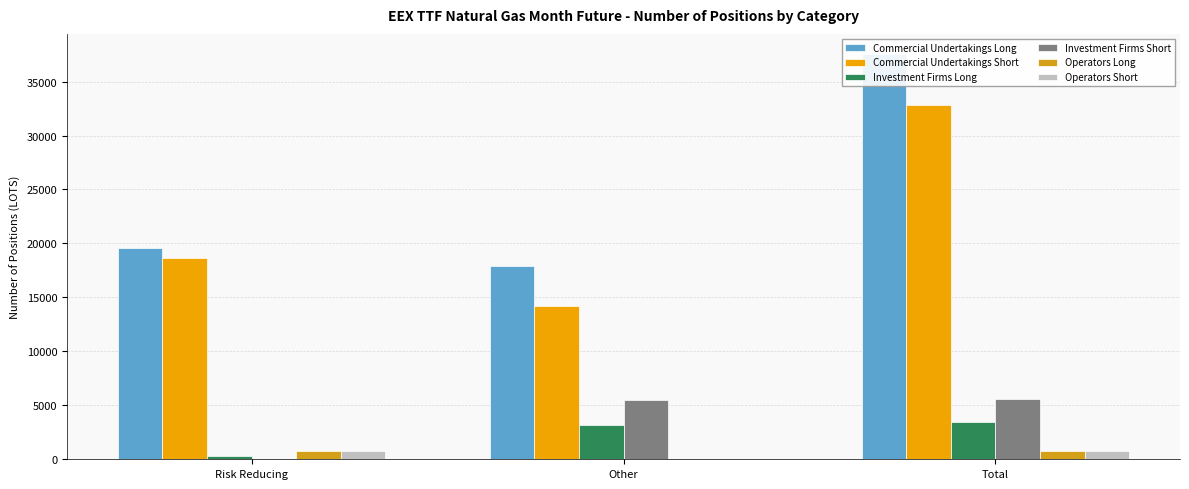

The value of Operators Long at Total is 1055.2. True or false?

False